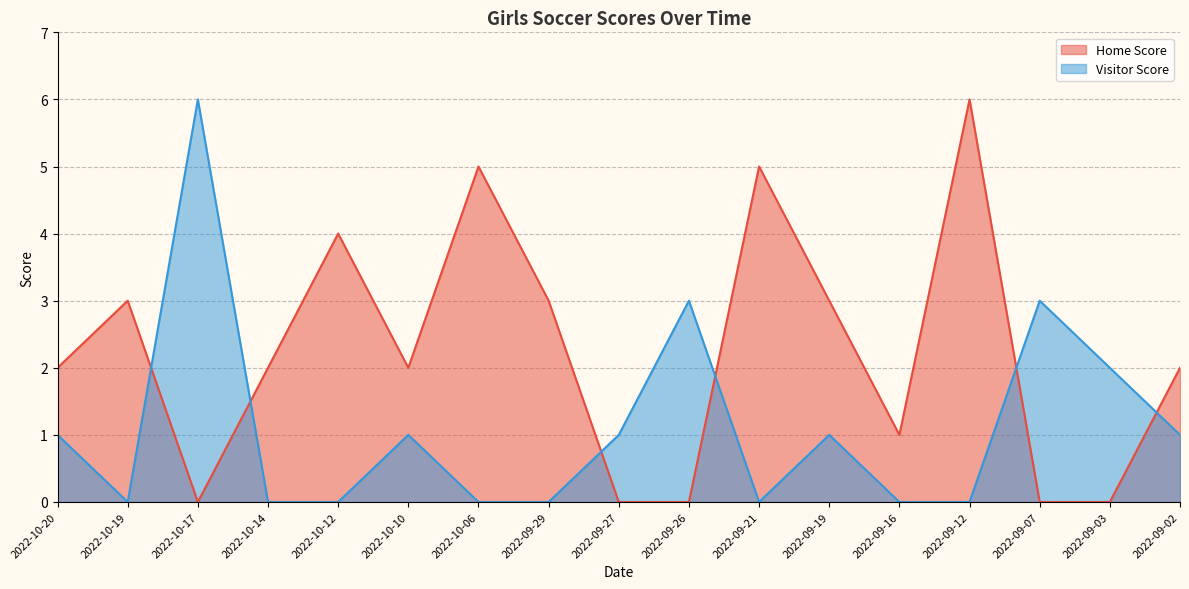

After their last crossing, which series has the higher values: Home Score or Visitor Score?

Home Score